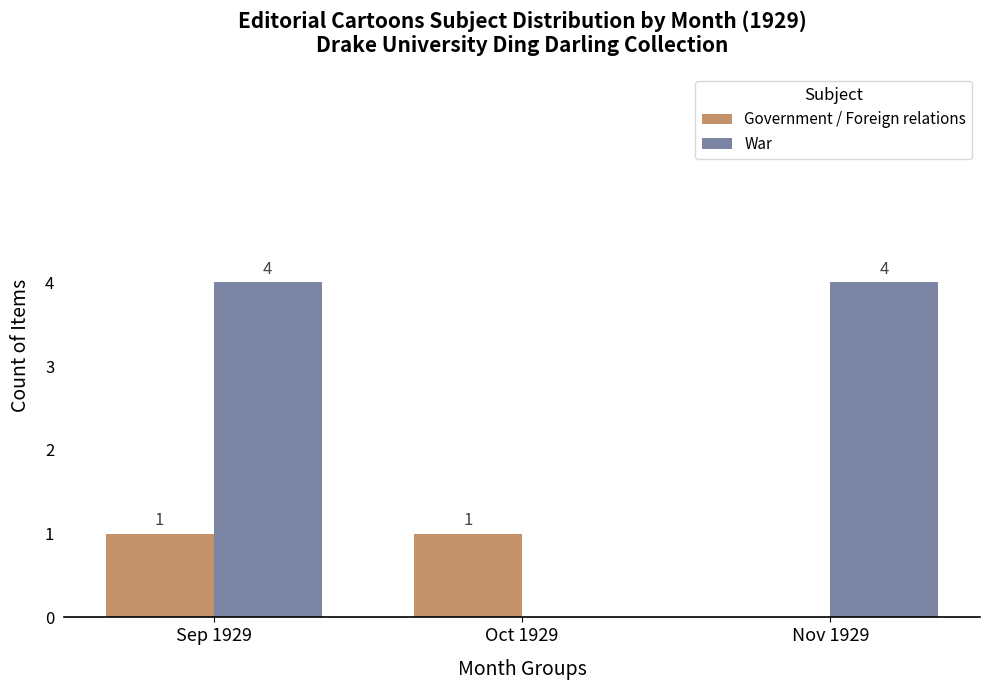

True or false: Government / Foreign relations has a value of 0 at Sep 1929.

False